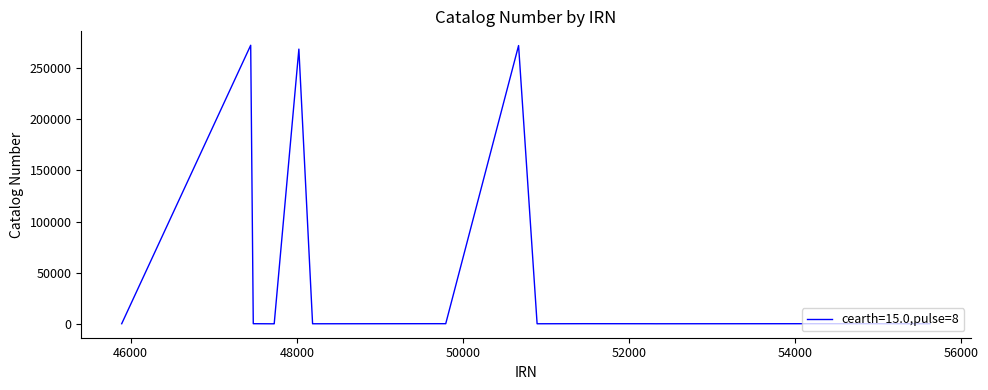

What is the greatest value displayed?

271993